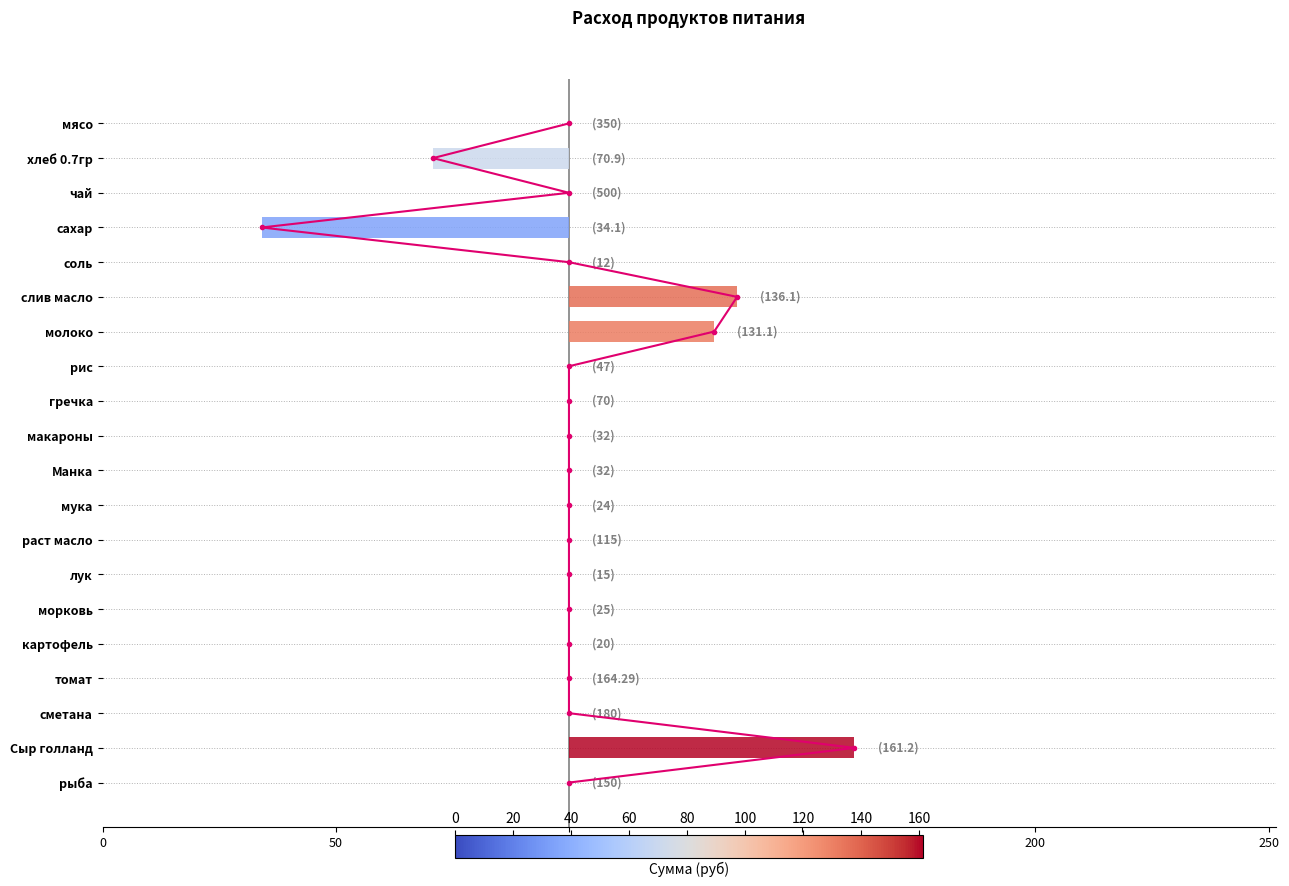

The chart shows a value of 0.0 at мука. True or false?

True